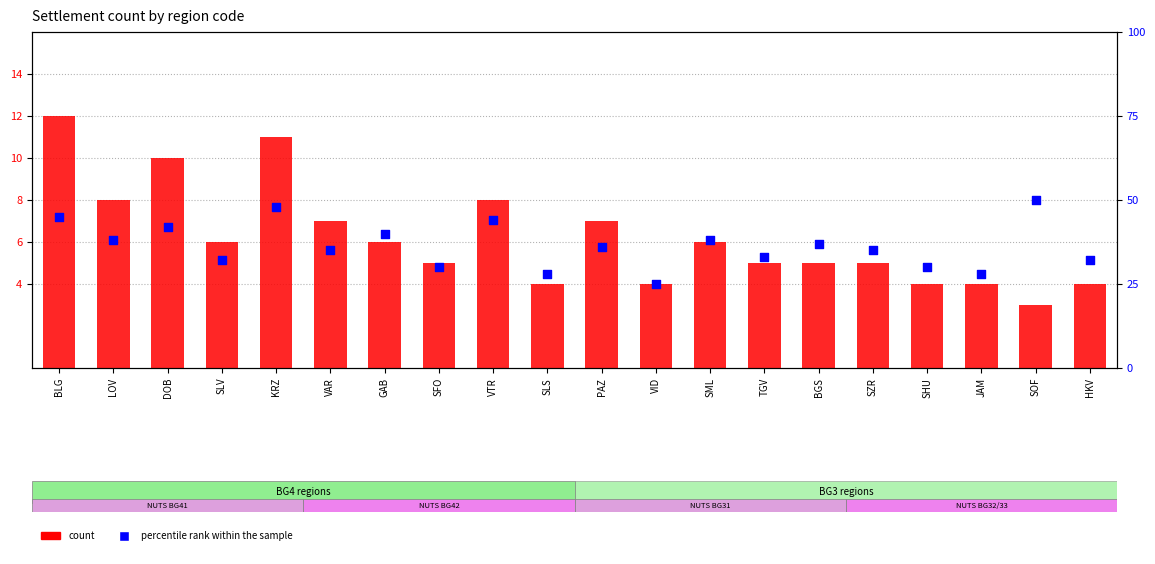

At which category is the sum across all series the highest?

KRZ